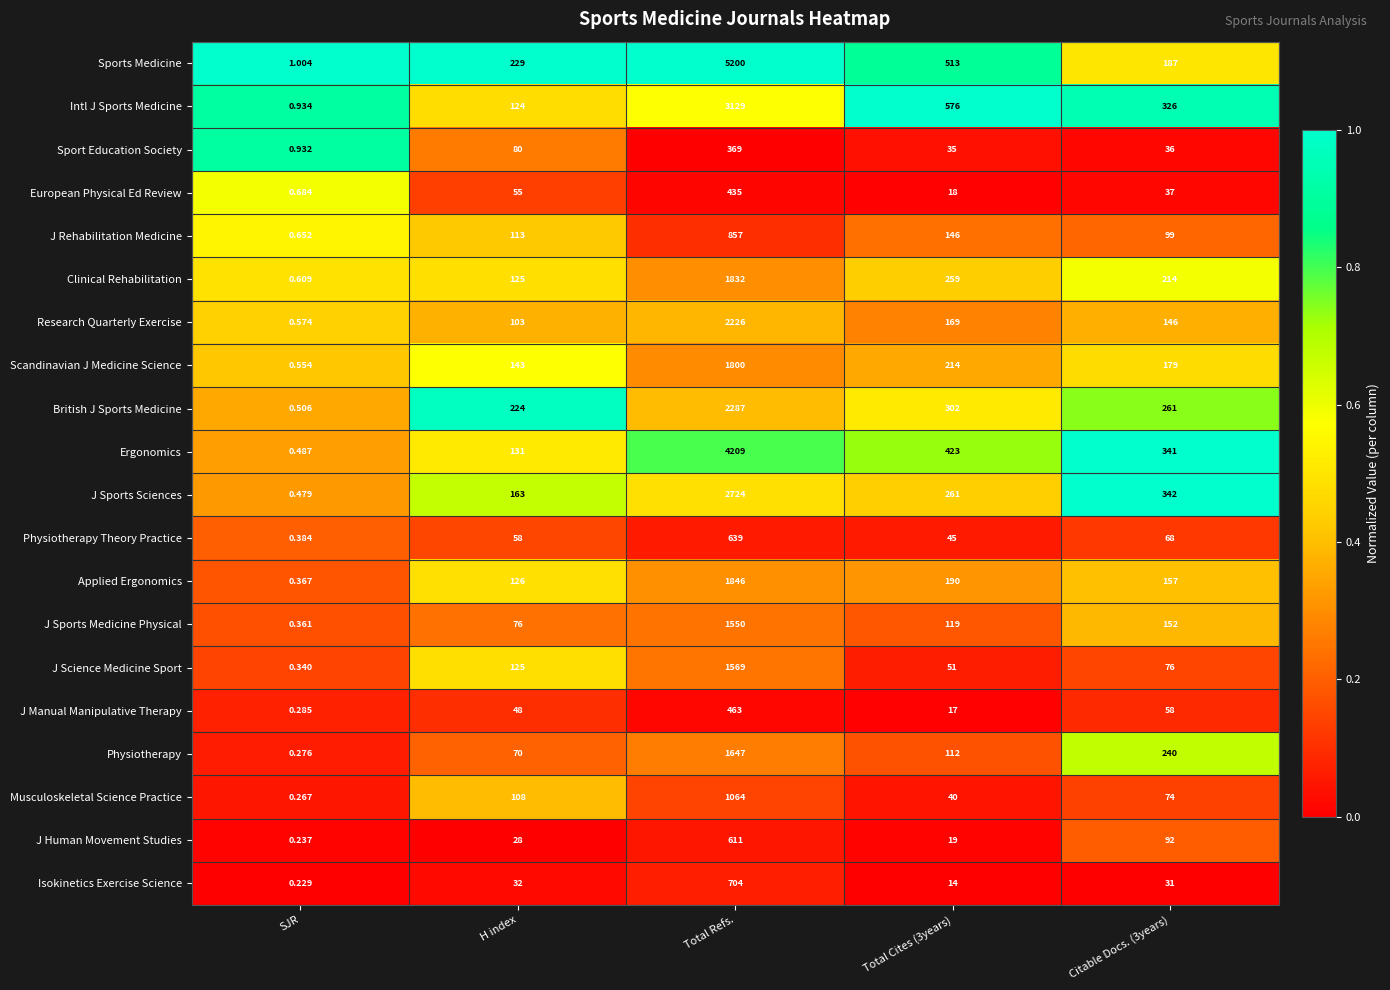

Which series has the largest range (max minus min)?

Sports Medicine